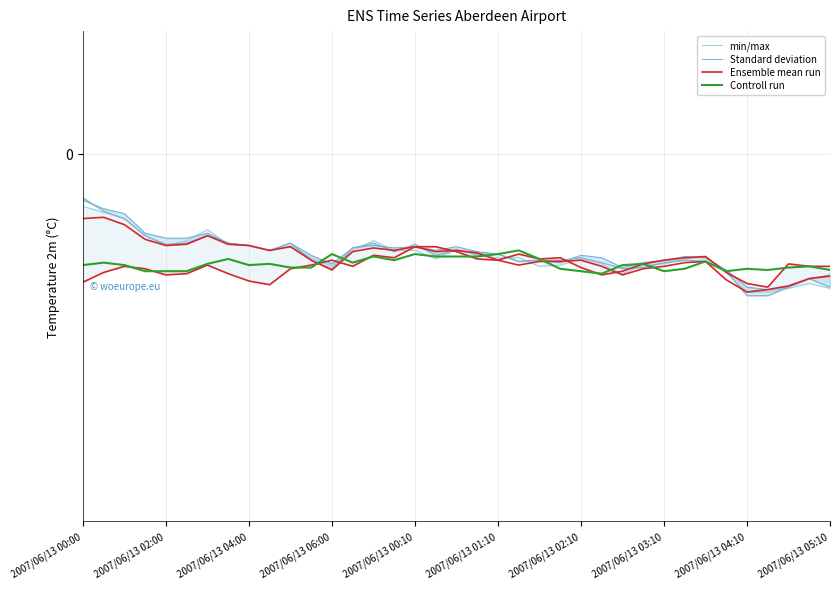

How many interior local peaks does the min/max series have?

7